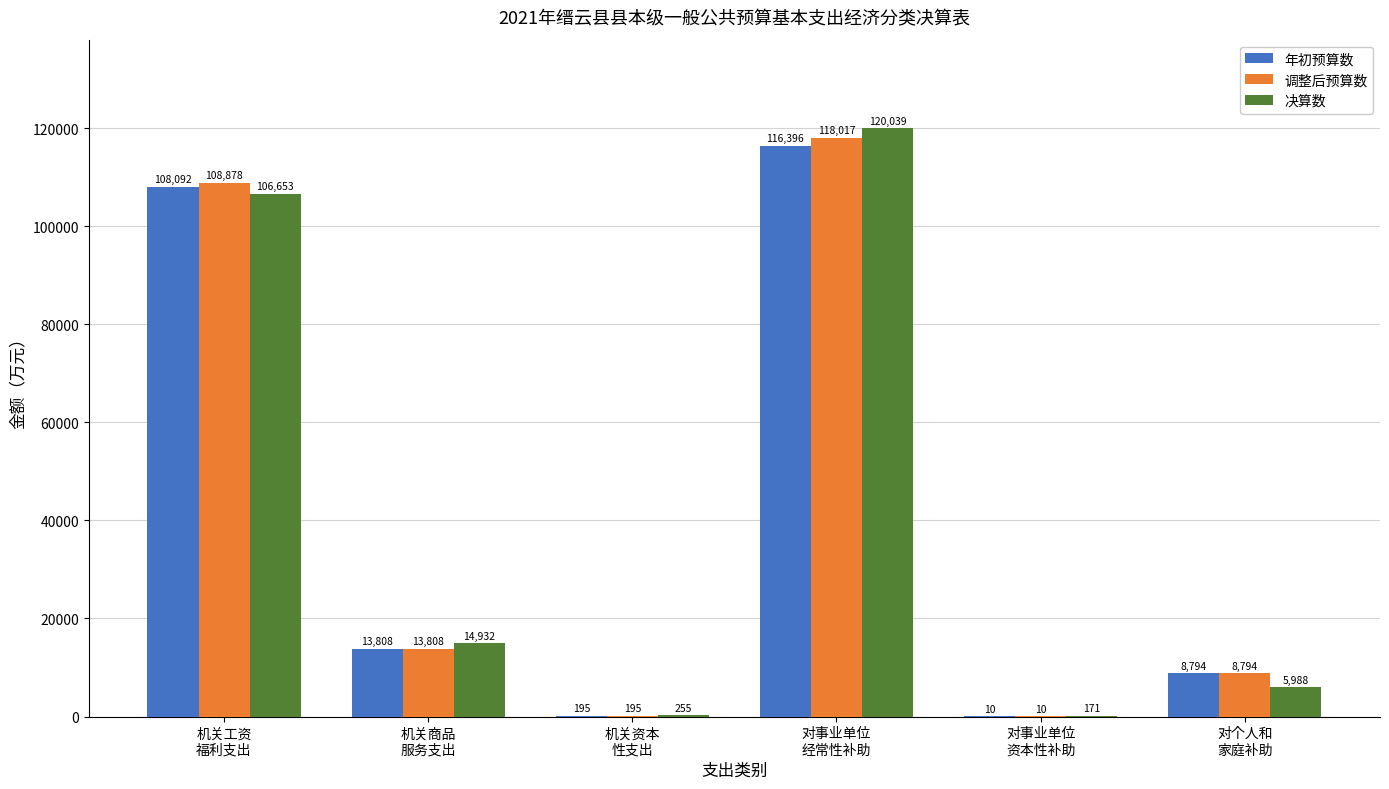

What is the maximum value for 调整后预算数?

118017